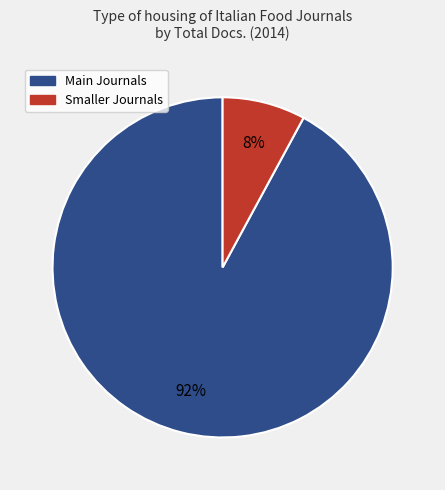

To the nearest percent, what is the difference between the largest and smallest slice percentages?

84%